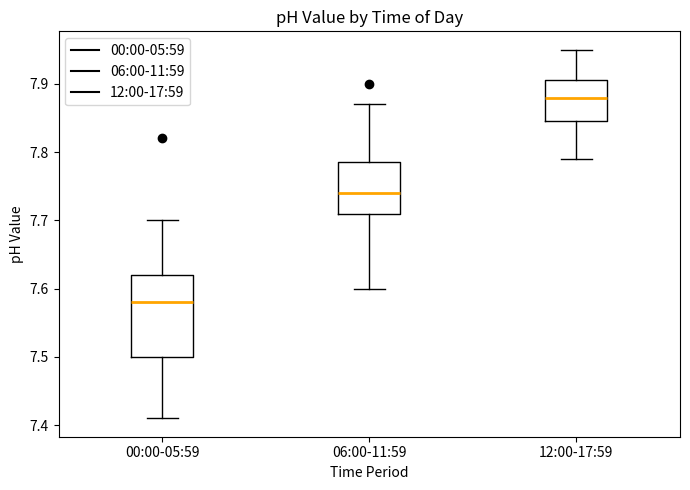

Where does the upper whisker of the box for 12:00-17:59 end on the y-axis? The values are not printed on the chart, so give them approximately, as read against the axis.

7.95